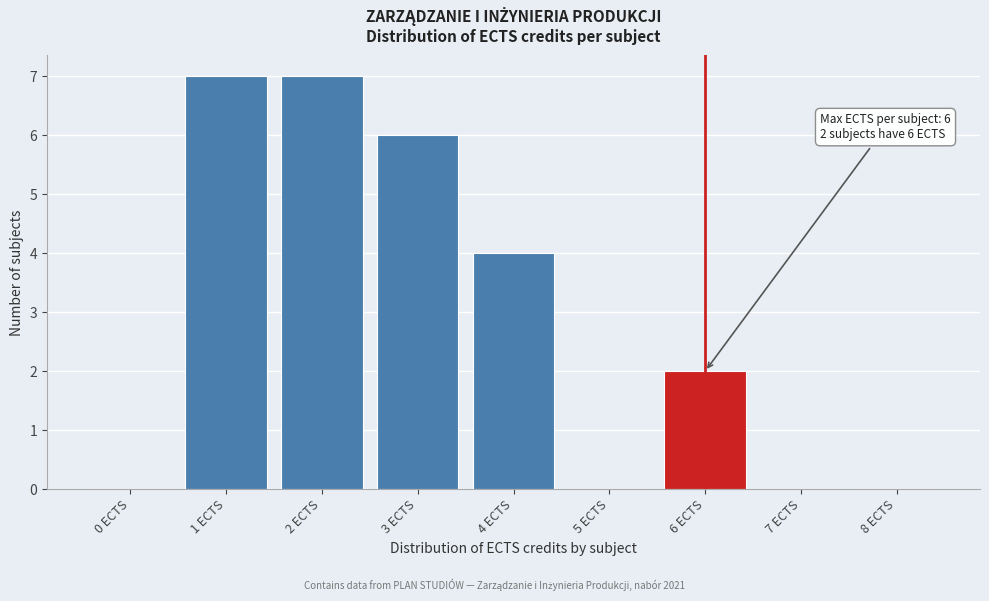

Reading left to right, what are all the values shown in this chart?

0 ECTS=0	1 ECTS=7	2 ECTS=7	3 ECTS=6	4 ECTS=4	5 ECTS=0	6 ECTS=2	7 ECTS=0	8 ECTS=0